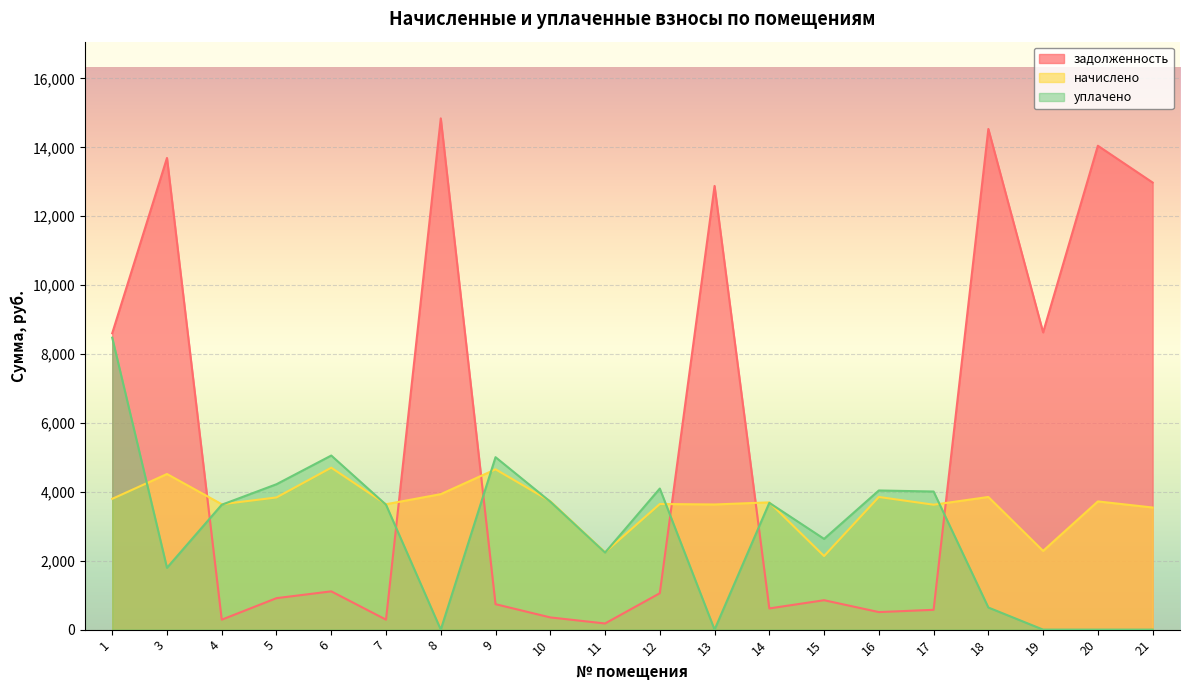

Which series changed the most between 1 and 9?

задолженность